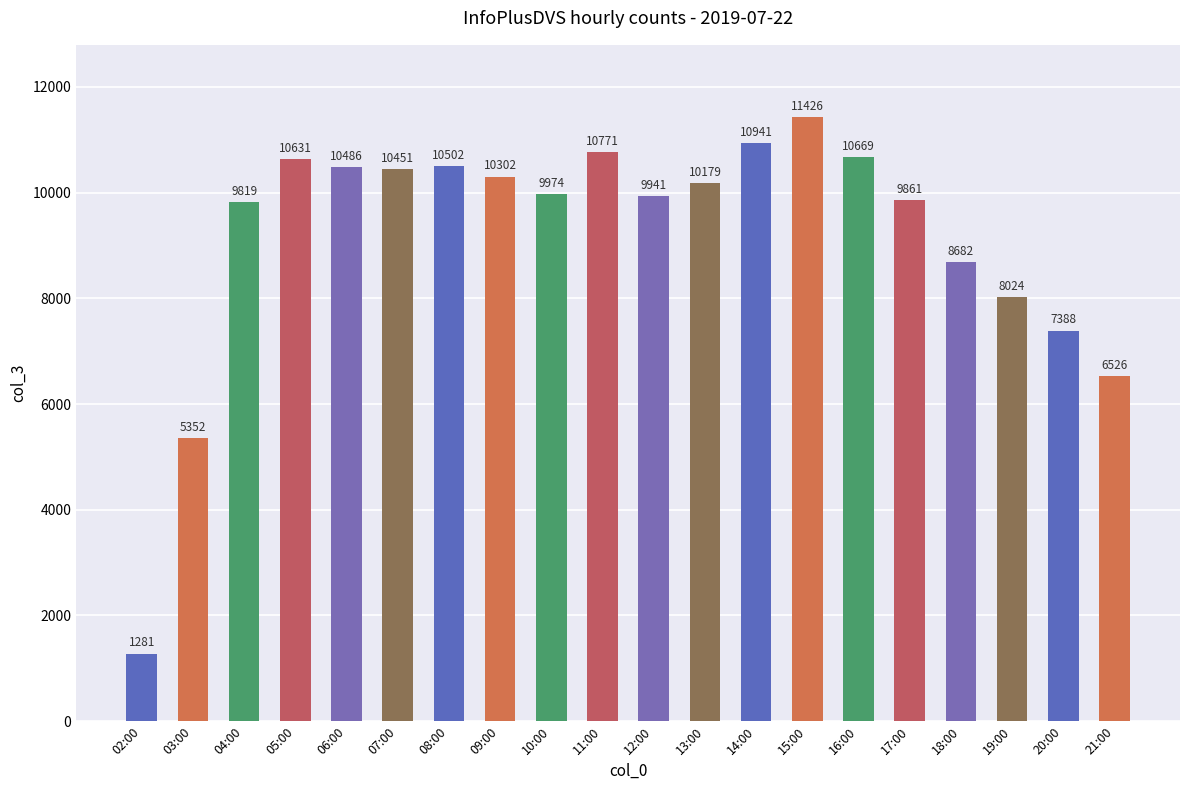

What is the difference between the values at 11:00 and 09:00?

469